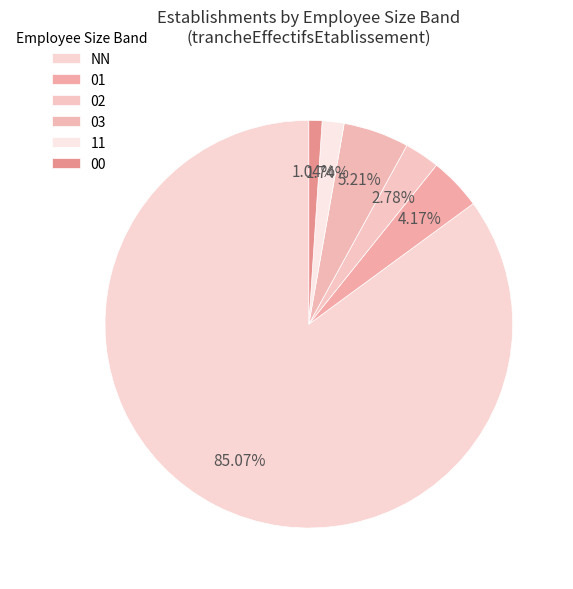

Rank the categories by value from highest to lowest.

NN, 03, 01, 02, 11, 00